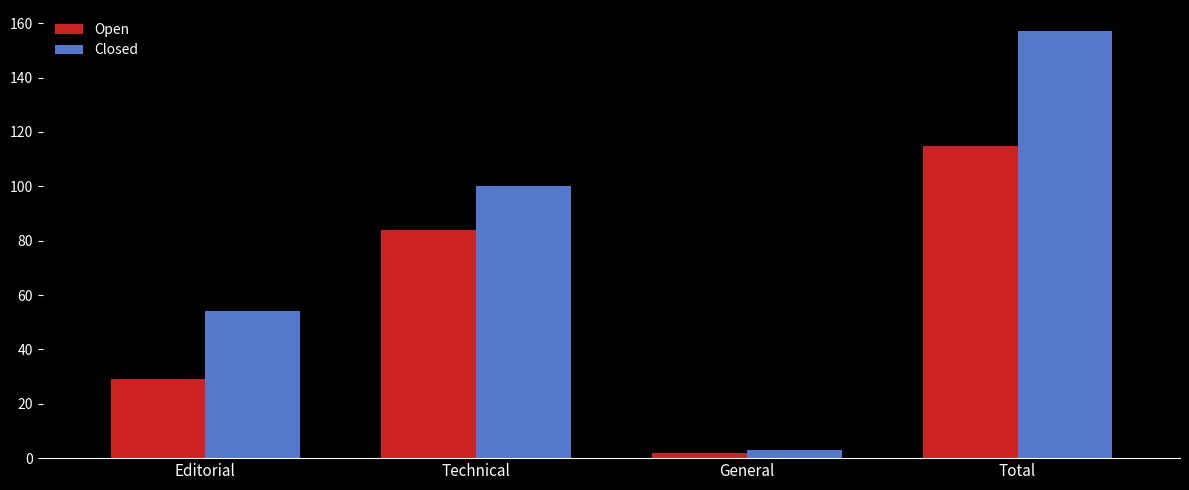

At which category is the sum across all series the highest?

Total